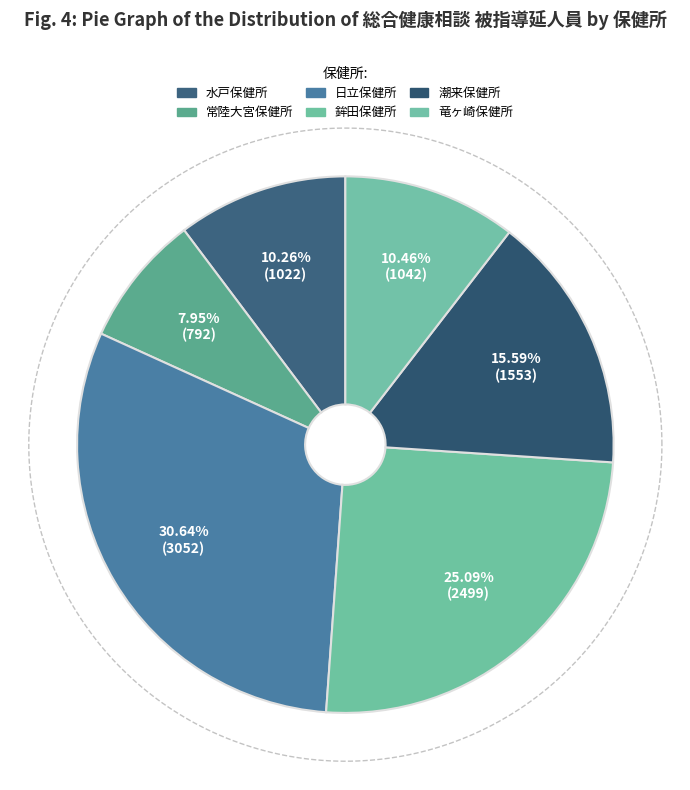

Rank the categories by value from highest to lowest.

日立保健所, 鉾田保健所, 潮来保健所, 竜ヶ崎保健所, 水戸保健所, 常陸大宮保健所